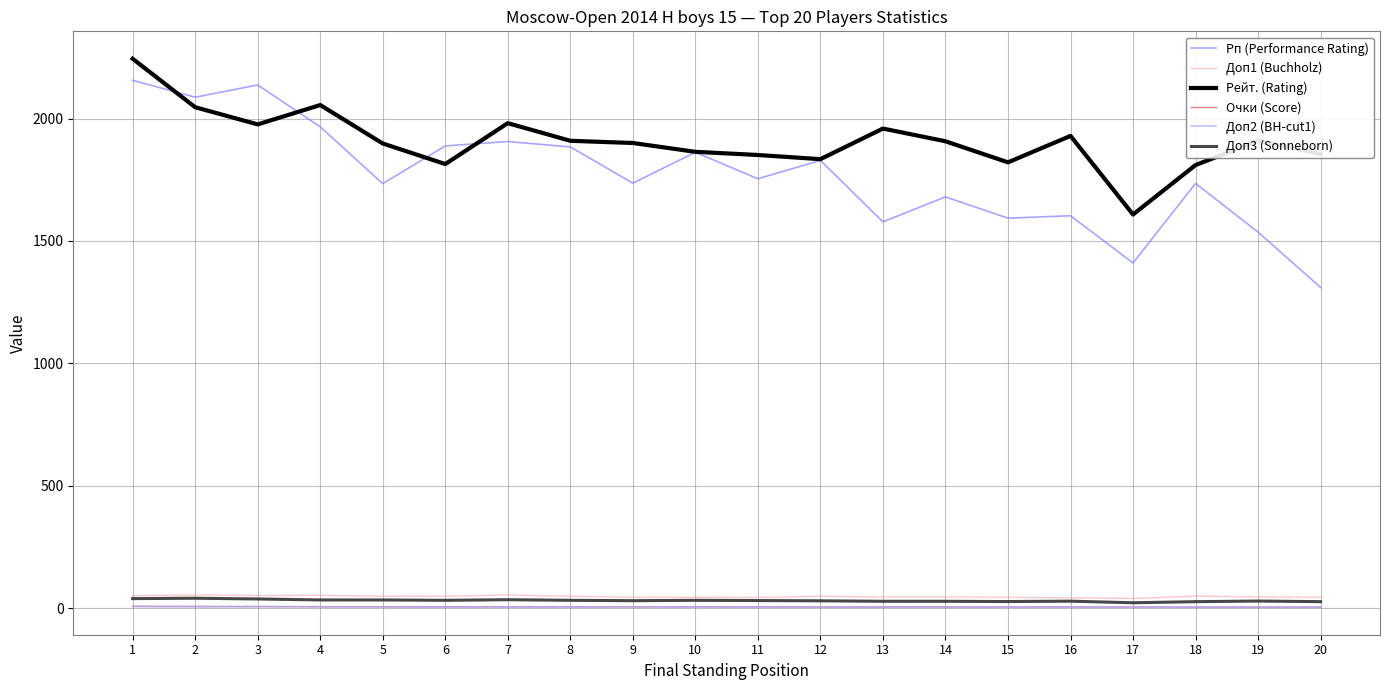

True or false: Рп (Performance Rating) and Доп2 (BH-cut1) intersect in this chart.

False